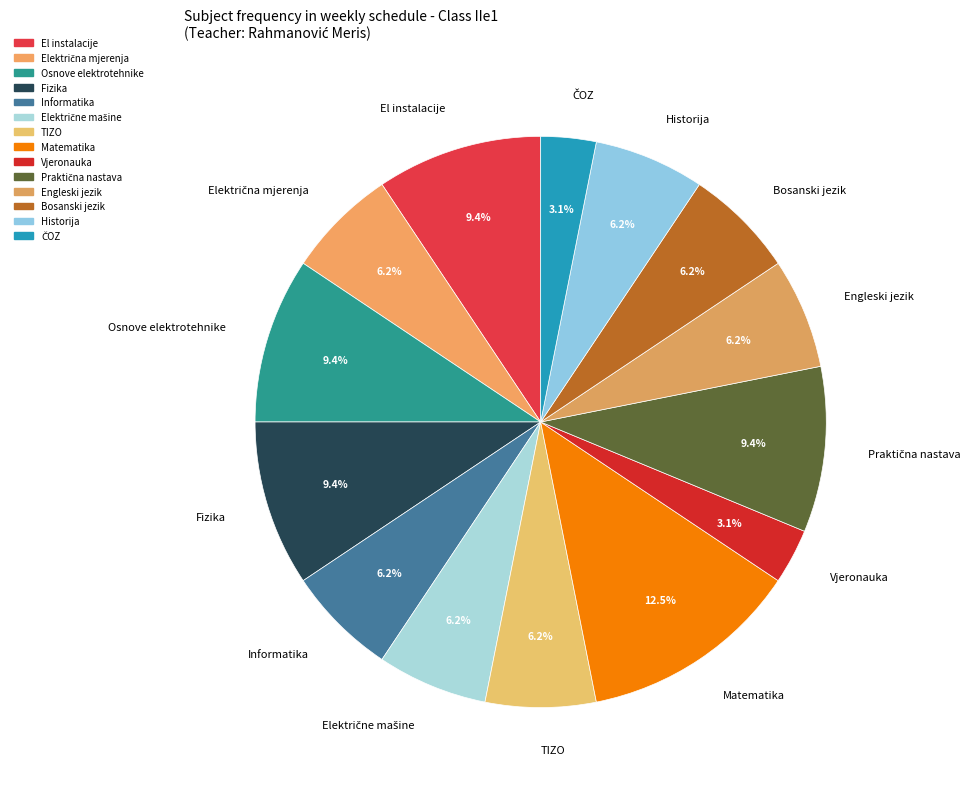

The Fizika slice represents 9% of the pie. True or false?

True